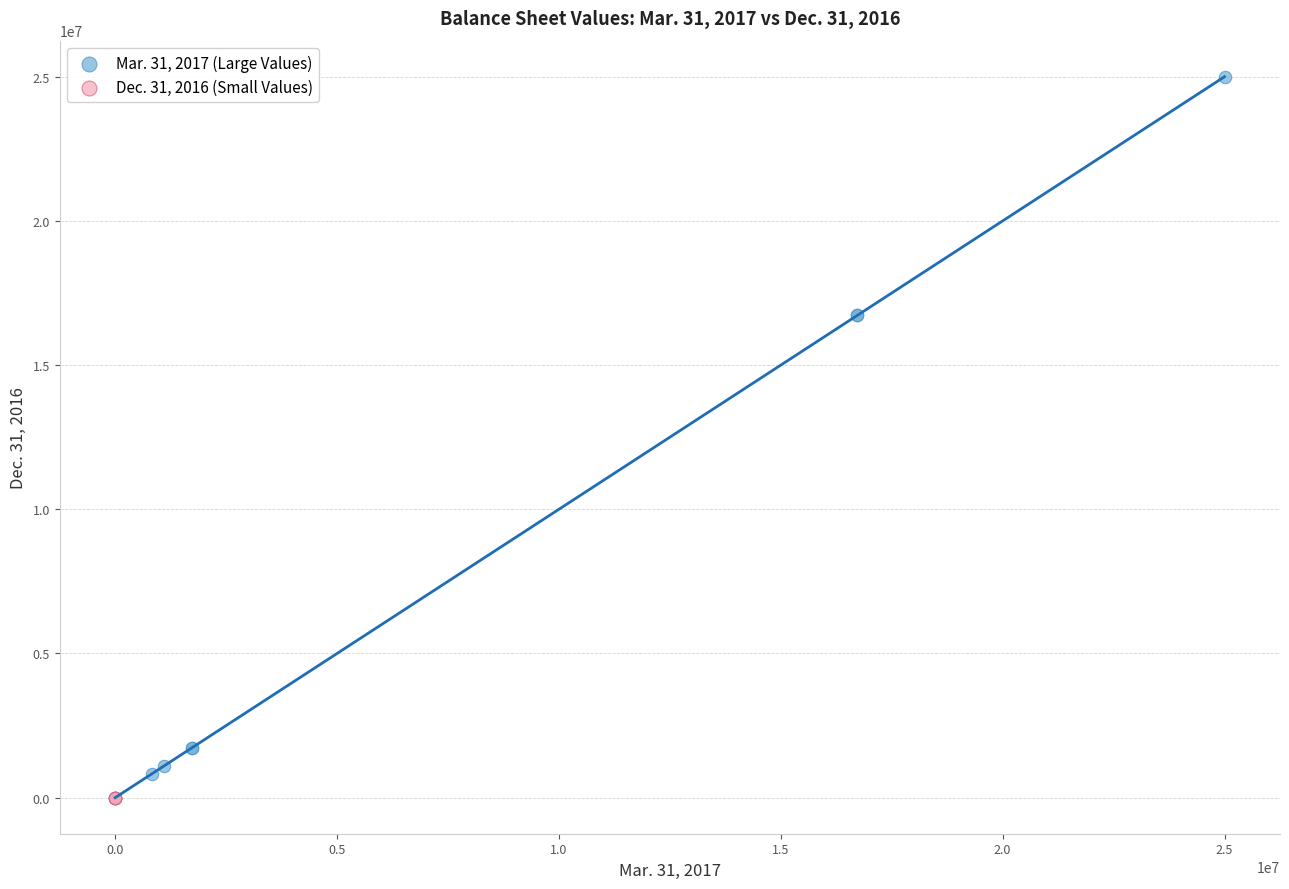

Which series has the widest spread of Y values?

Mar. 31, 2017 (Large Values)